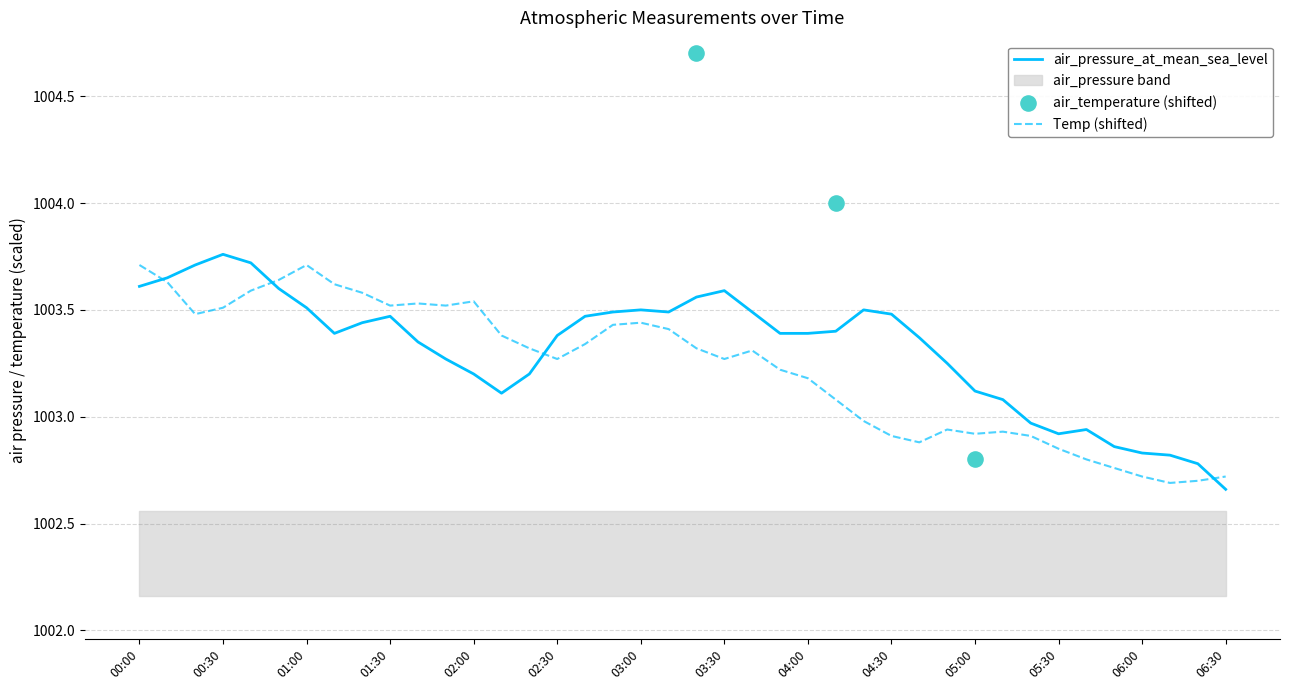

Is it true that Temp (shifted) equals 1003.5 at 00:30?

True